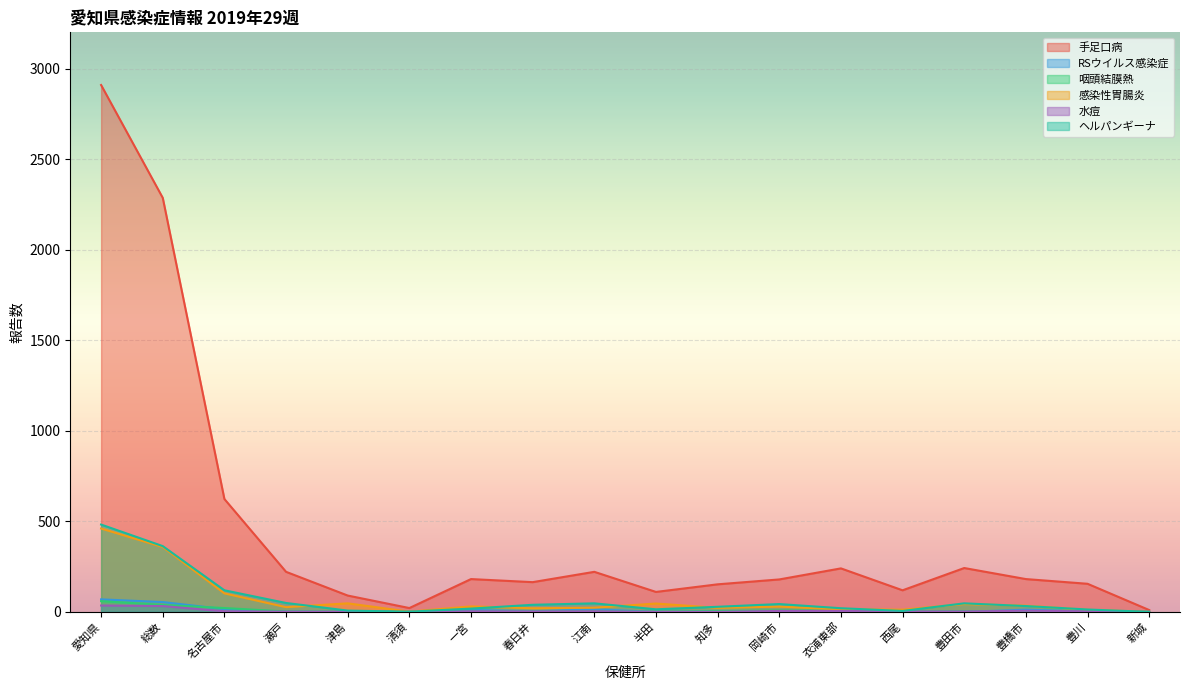

Reading right to left, transcribe all the data shown in this chart.

手足口病: 10	155	181	242	119	240	179	152	110	221	164	181	21	90	221	623	2286	2909
RSウイルス感染症: 0	3	12	0	0	6	2	2	0	14	3	11	0	0	1	15	54	69
咽頭結膜熱: 0	3	0	4	2	6	8	4	1	3	2	2	1	0	2	21	38	59
感染性胃腸炎: 0	11	34	43	12	14	29	22	46	23	20	30	1	47	26	102	358	460
水痘: 0	3	6	2	2	5	5	0	0	3	2	3	0	0	1	3	32	35
ヘルパンギーナ: 0	13	32	47	5	20	43	28	14	47	39	18	1	7	49	119	363	482